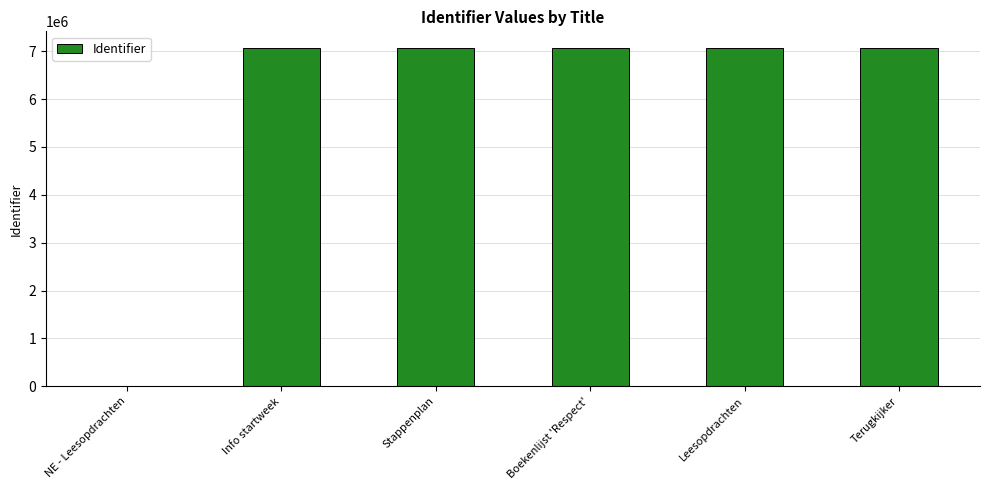

What is the change in value from NE - Leesopdrachten to Boekenlijst 'Respect'?

+7060570